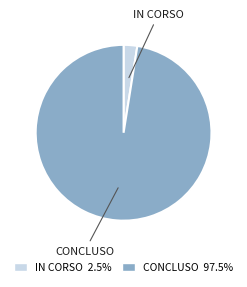

Does any single category account for the majority?

Yes